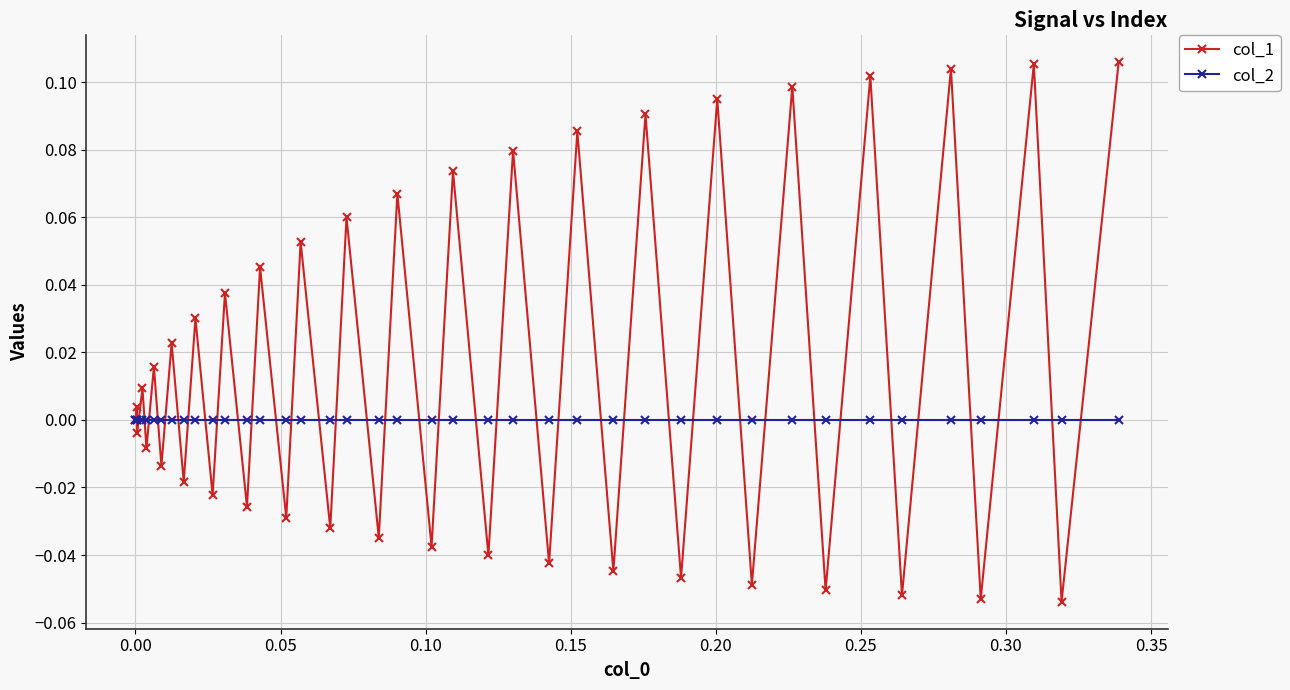

Which series has the largest total across all categories?

col_1